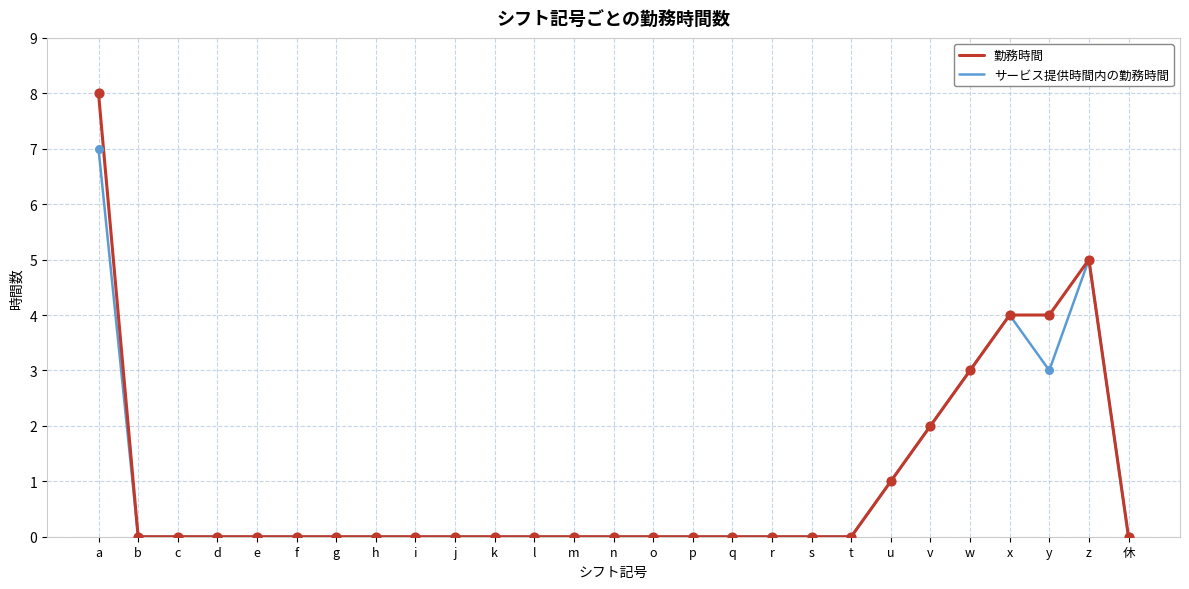

Is the value of サービス提供時間内の勤務時間 at x greater than the value of 勤務時間 at f?

Yes